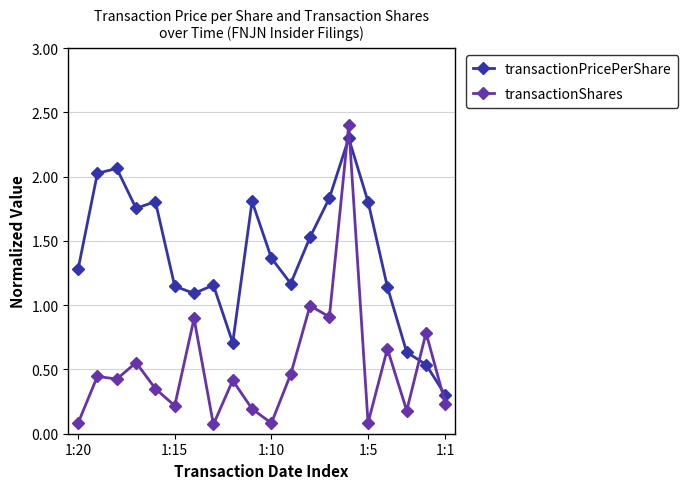

What is the minimum value shown in the chart?

0.1